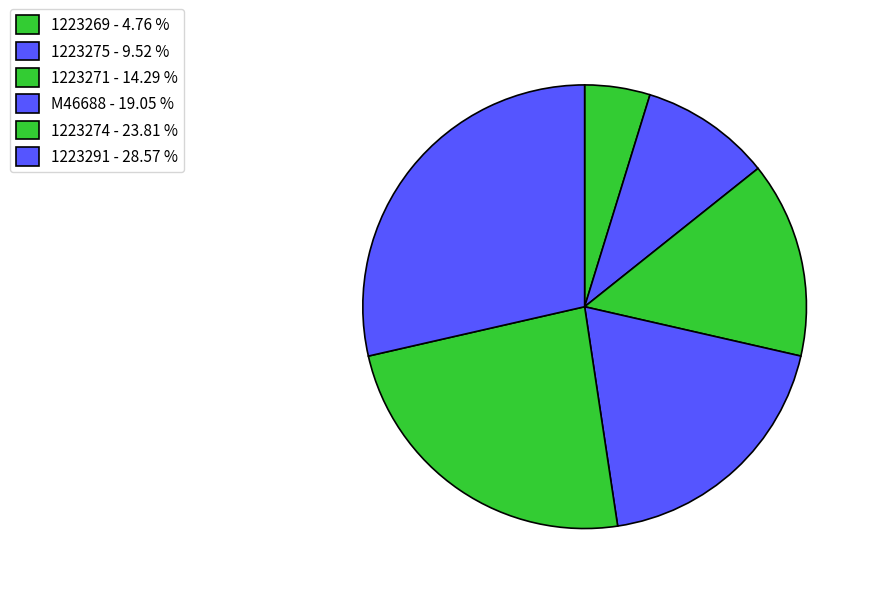

Does M46688 represent more than half of the total?

No